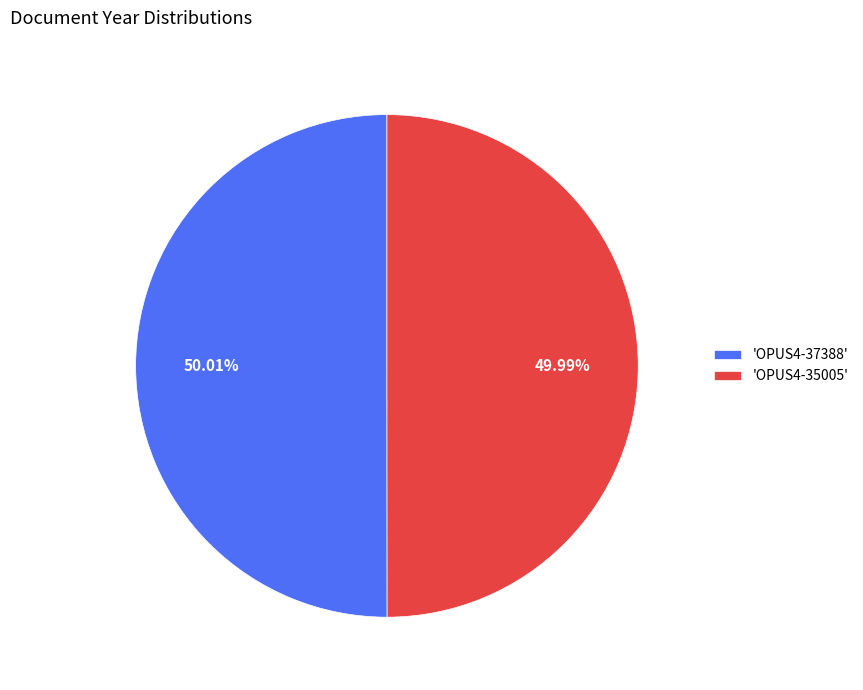

Does any single category account for the majority?

Yes